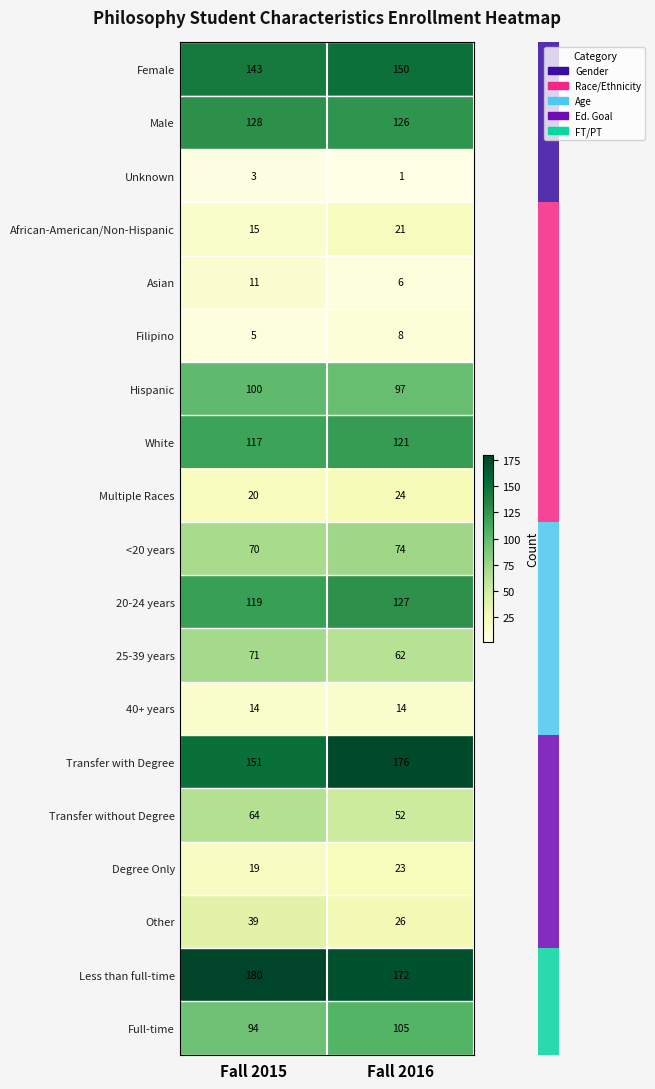

What is the approximate value of African-American/Non-Hispanic at Fall 2015?

15